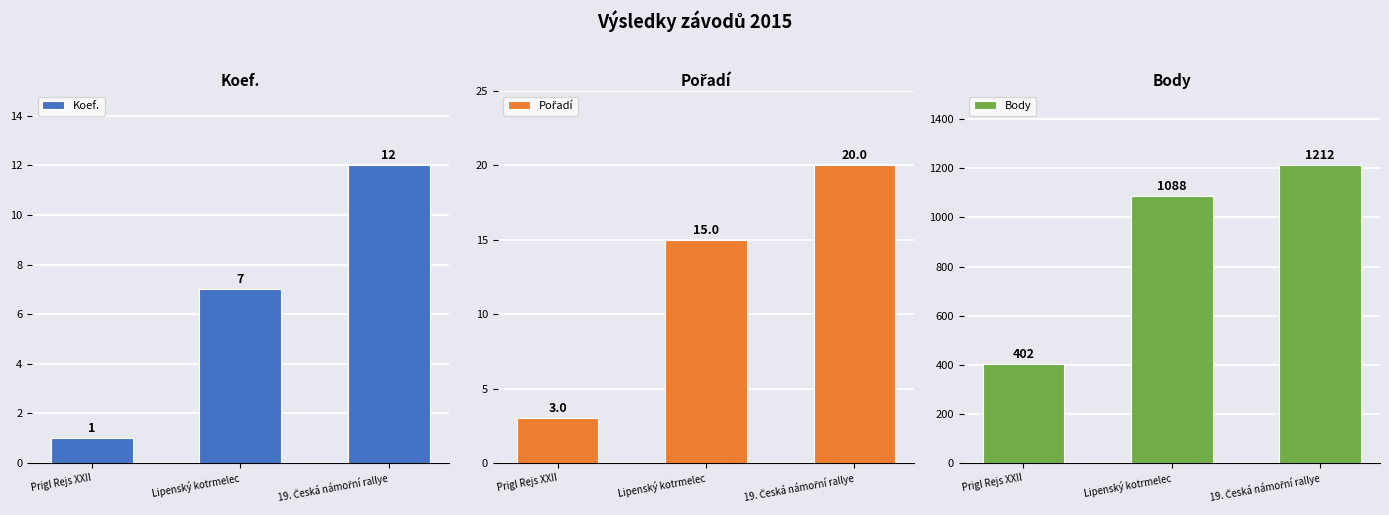

What is the value of the Pořadí bar at the 3rd from the left?

20